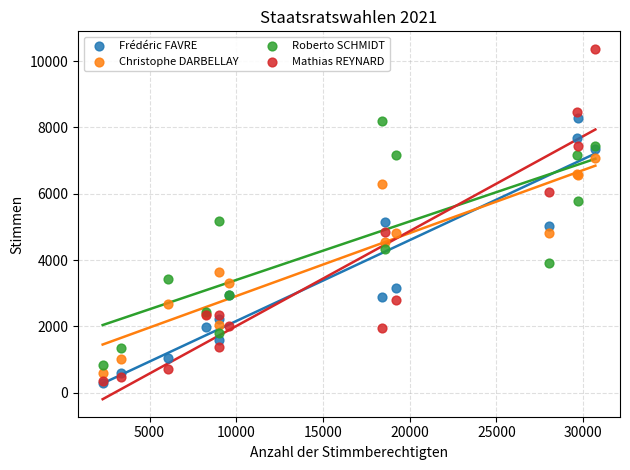

What are all the series names shown in the legend?

Frédéric FAVRE, Christophe DARBELLAY, Roberto SCHMIDT, Mathias REYNARD